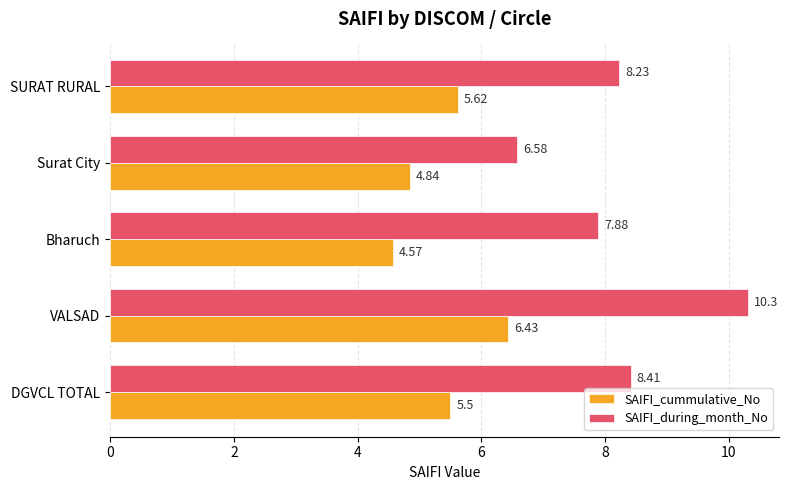

At how many categories does at least one series exceed 9?

1